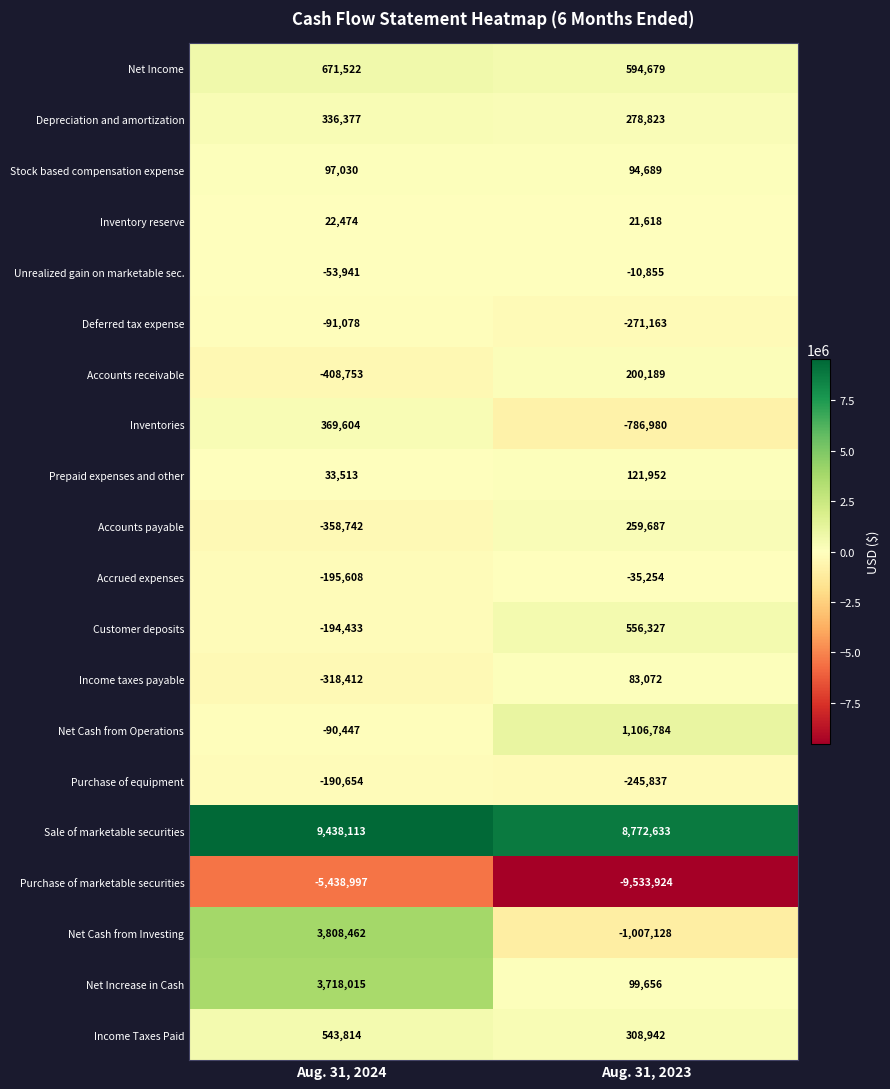

Which series has the largest range (max minus min)?

Net Cash from Investing